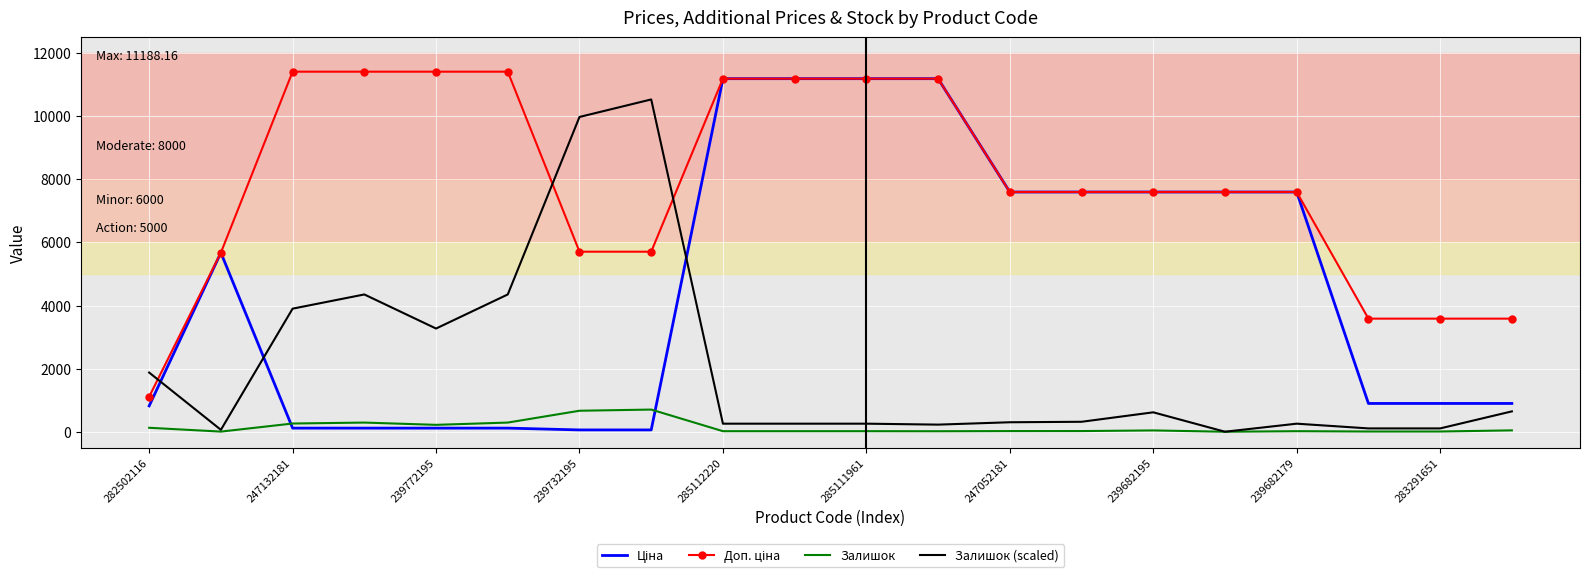

What is the greatest value displayed?

11410.0